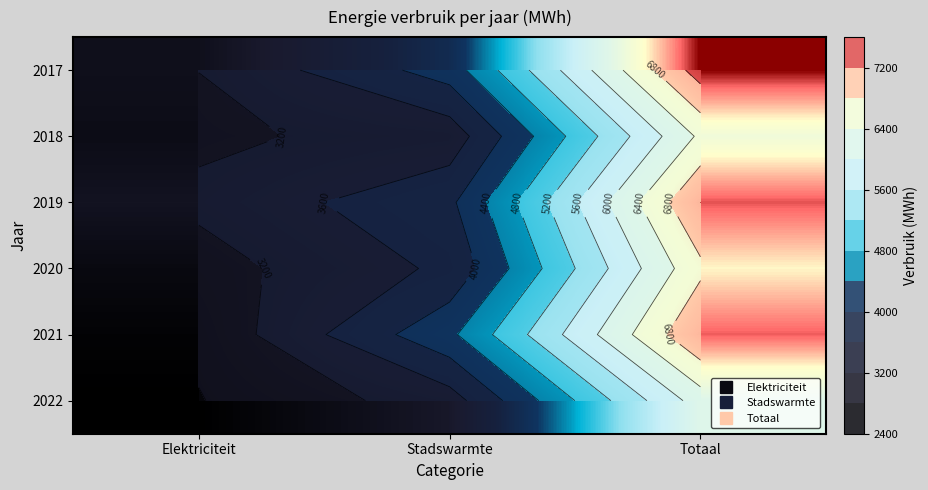

What is the spread (max minus min) of values at Totaal?

1195